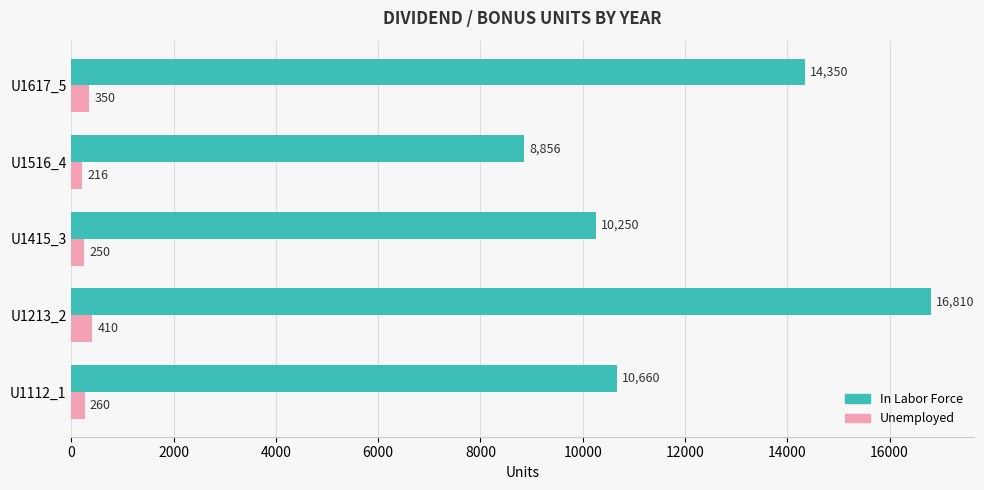

How many values in the Unemployed series are below 260?

2